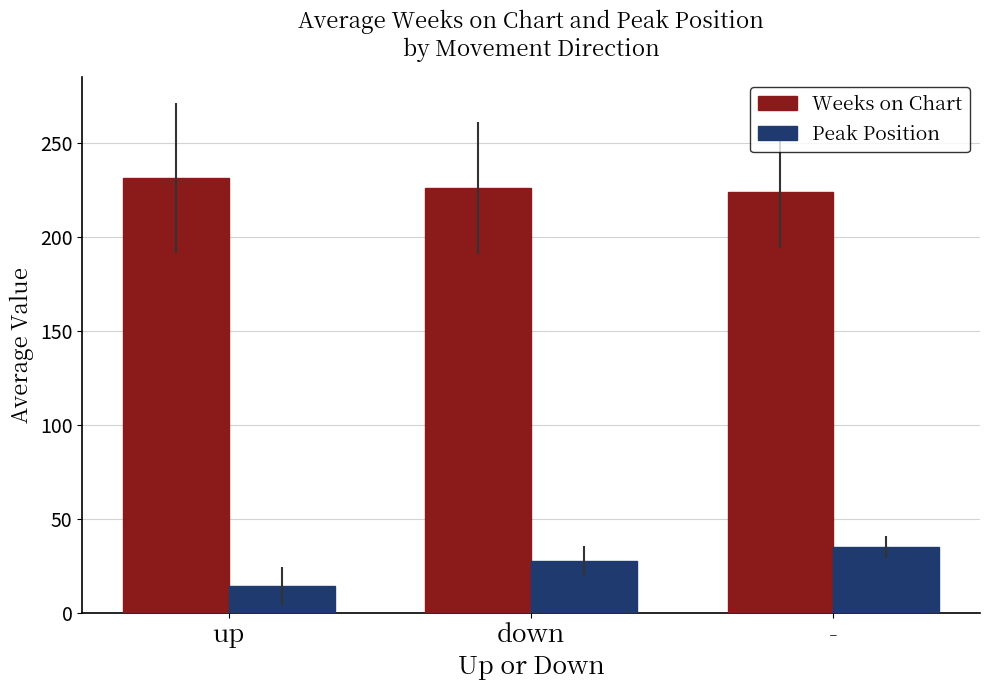

How many values in the Weeks on Chart series are below 226?

1